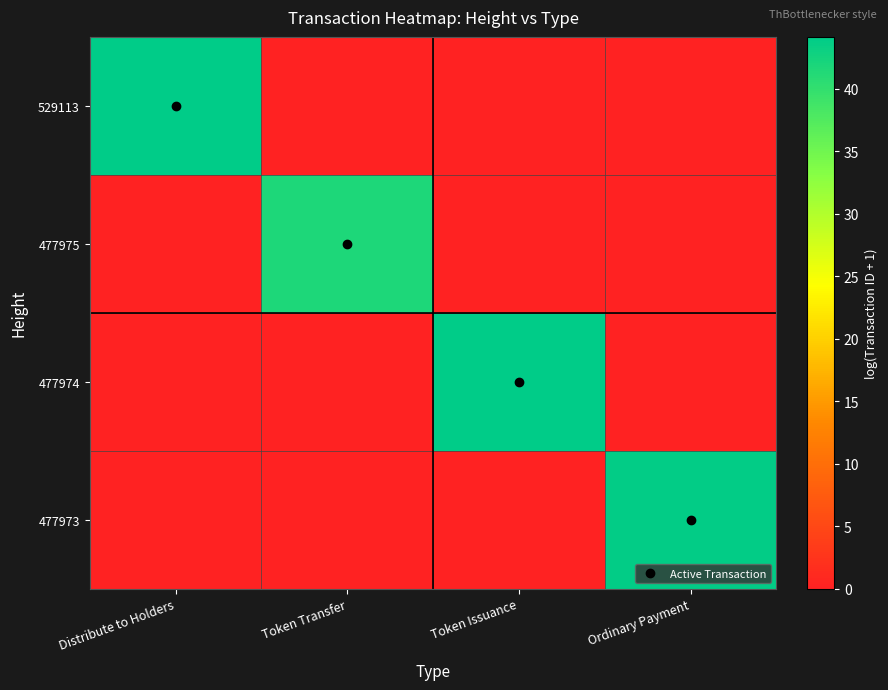

Reading left to right, list all the values displayed in this chart.

529113: Distribute to Holders=44.1	Token Transfer=0.0	Token Issuance=0.0	Ordinary Payment=0.0
477975: Distribute to Holders=0.0	Token Transfer=41.7	Token Issuance=0.0	Ordinary Payment=0.0
477974: Distribute to Holders=0.0	Token Transfer=0.0	Token Issuance=44.1	Ordinary Payment=0.0
477973: Distribute to Holders=0.0	Token Transfer=0.0	Token Issuance=0.0	Ordinary Payment=43.8